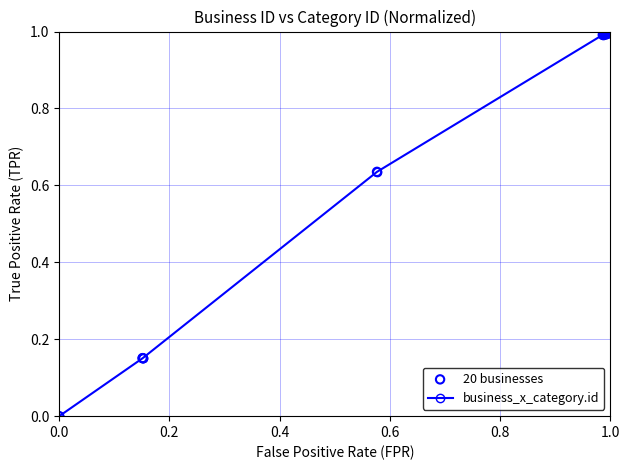

What is the greatest value displayed?

1.0